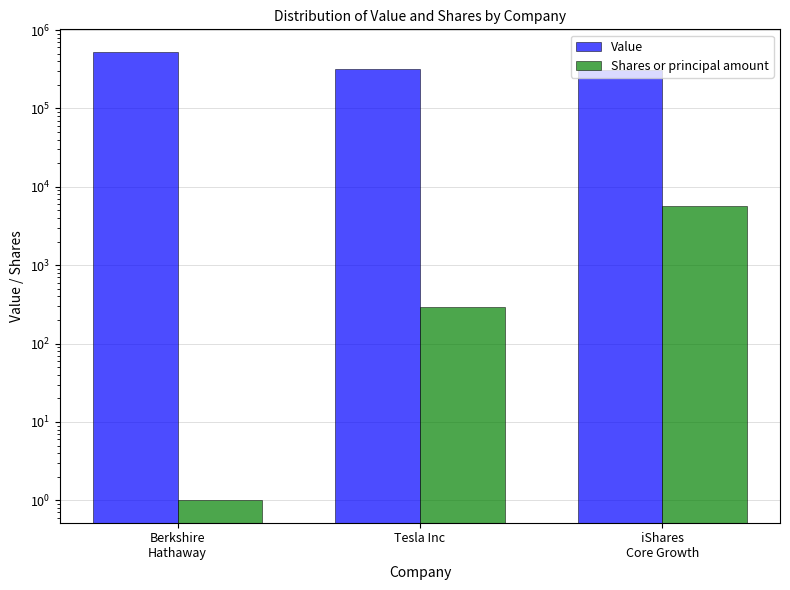

What is the difference between the Value values at Berkshire
Hathaway and Tesla Inc?

212000